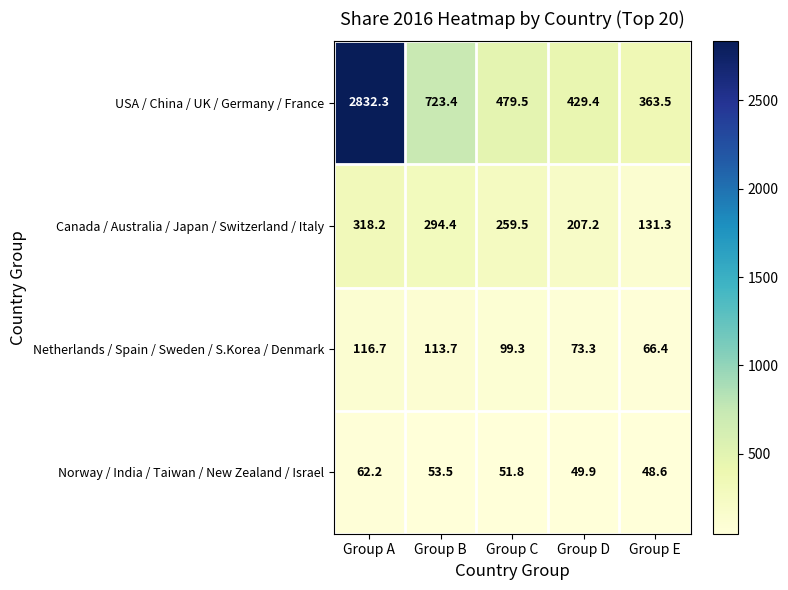

What is the difference between the maximum and minimum values in the Netherlands / Spain / Sweden / S.Korea / Denmark series?

50.3